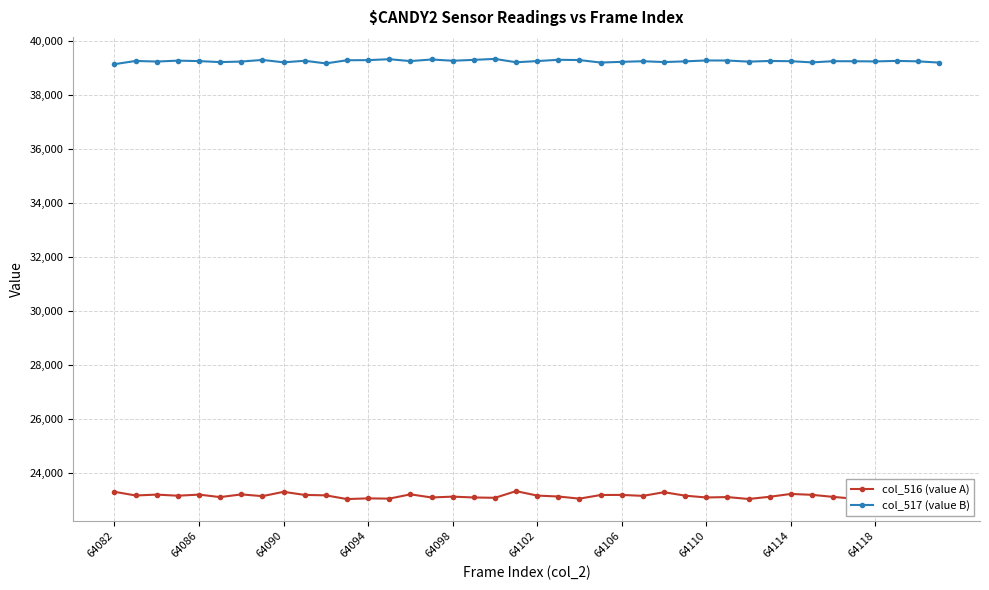

True or false: col_516 (value A) and col_517 (value B) intersect in this chart.

False